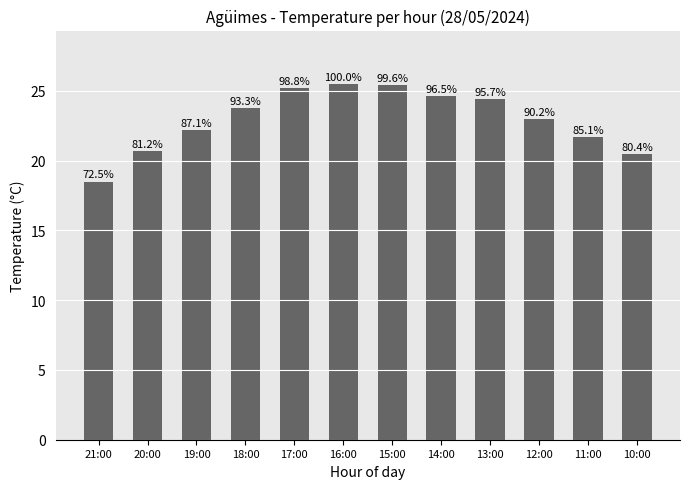

What is the greatest value displayed?

25.5